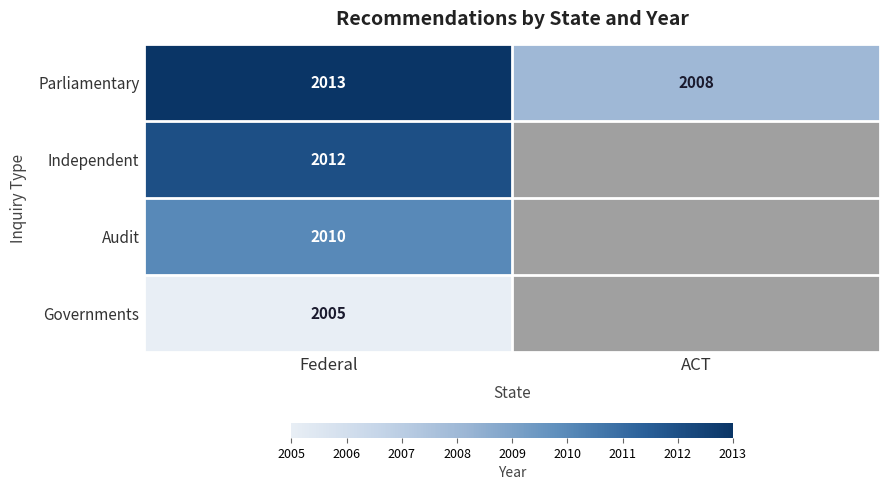

At how many categories does at least one series exceed 2006?

2